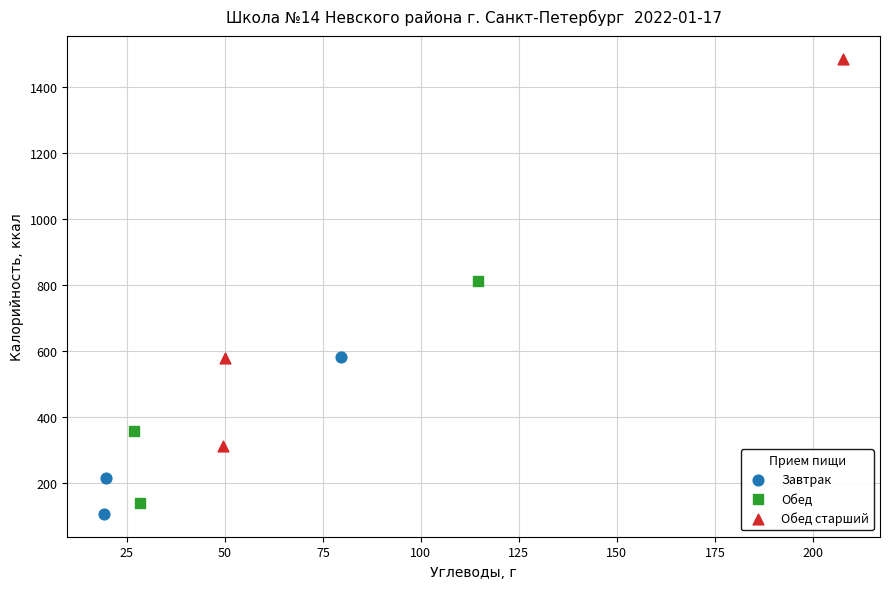

Which series has the widest spread of Y values?

Обед старший